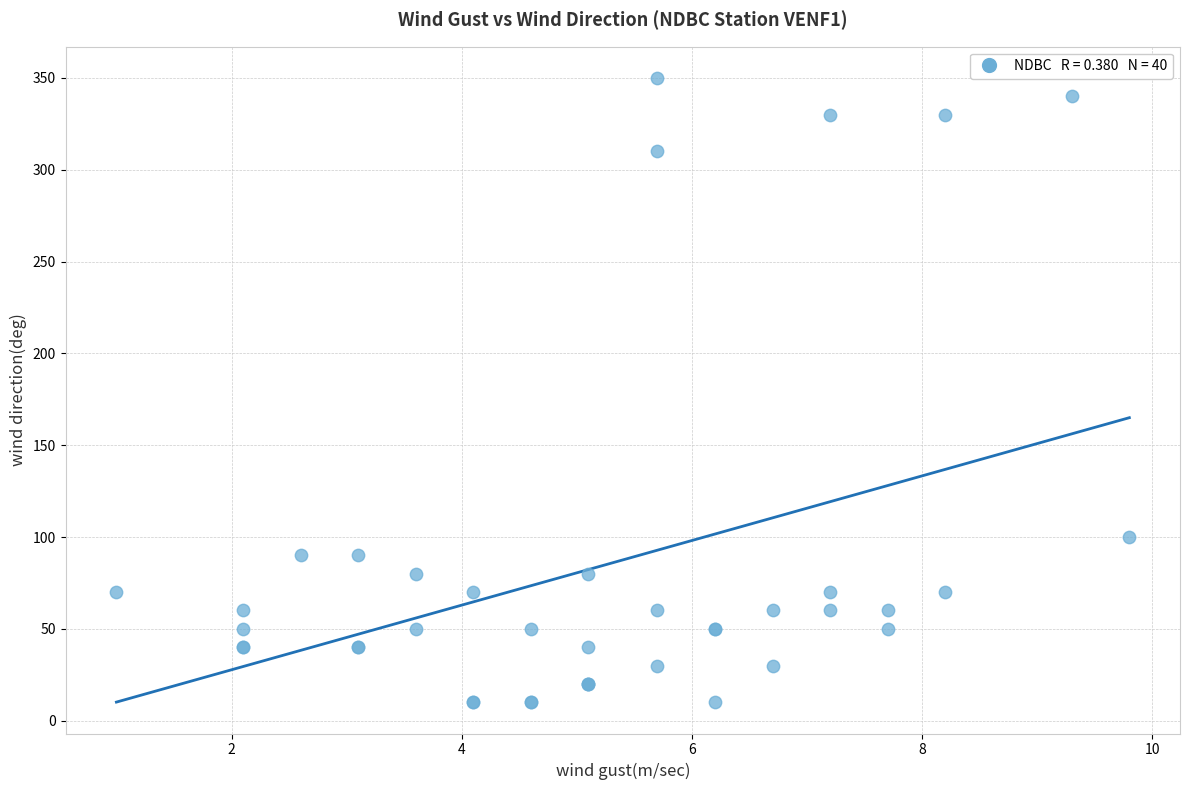

What Y value in the scatter plot is closest to 180?

100